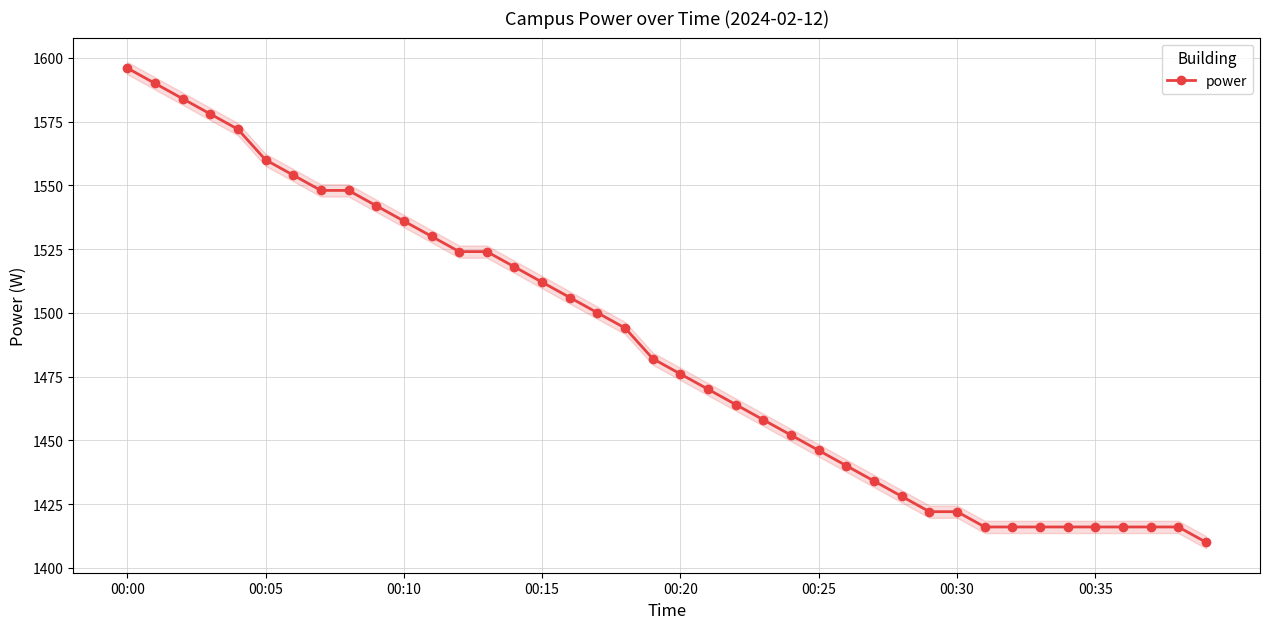

The value of power at 00:05 is 869. True or false?

False